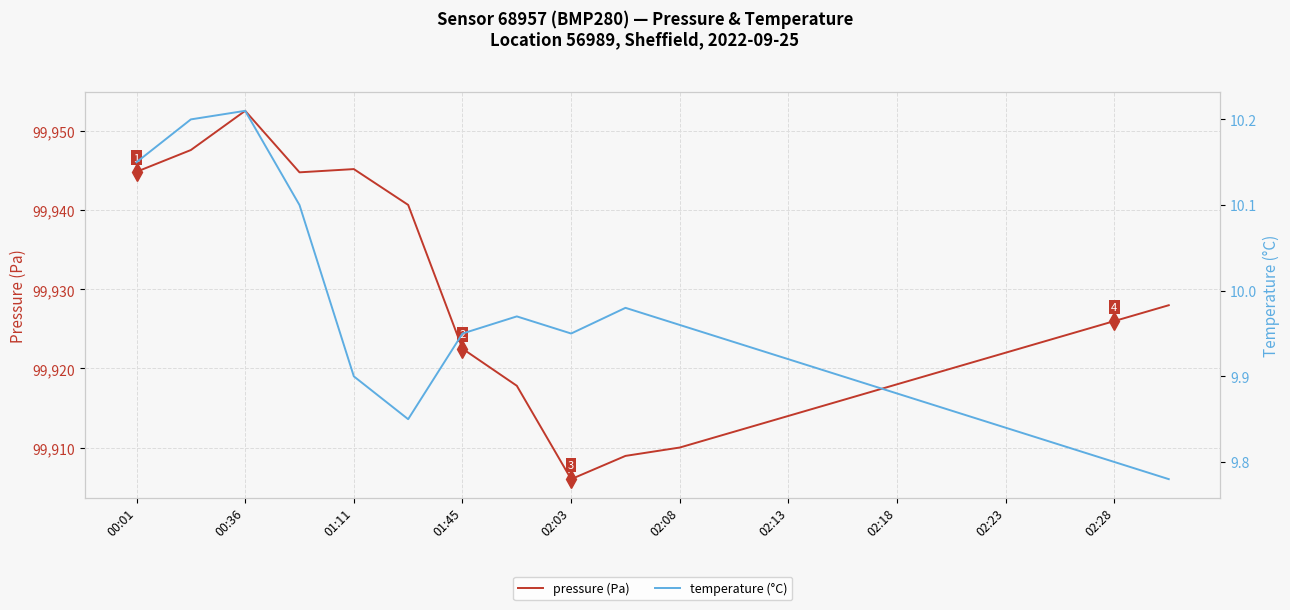

The value of pressure (Pa) at 02:18 is 130996.6. True or false?

False